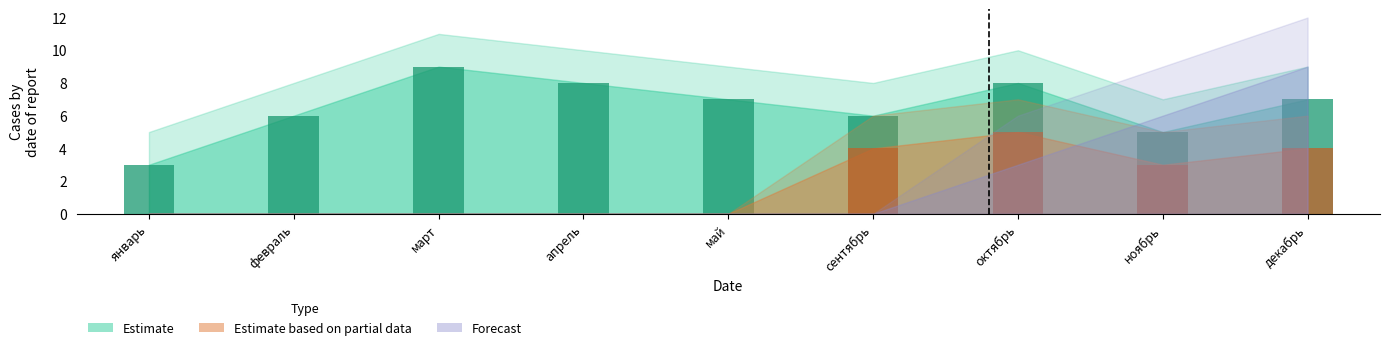

What is the sum of the Estimate based on partial data values at февраль and октябрь?

5